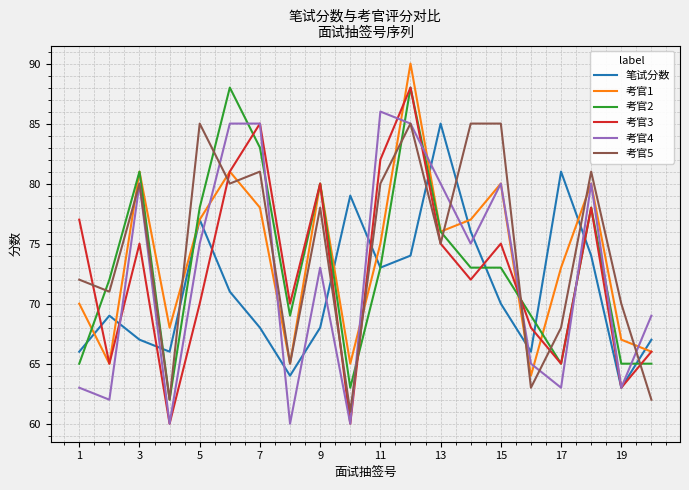

What is the maximum value shown in the chart?

90